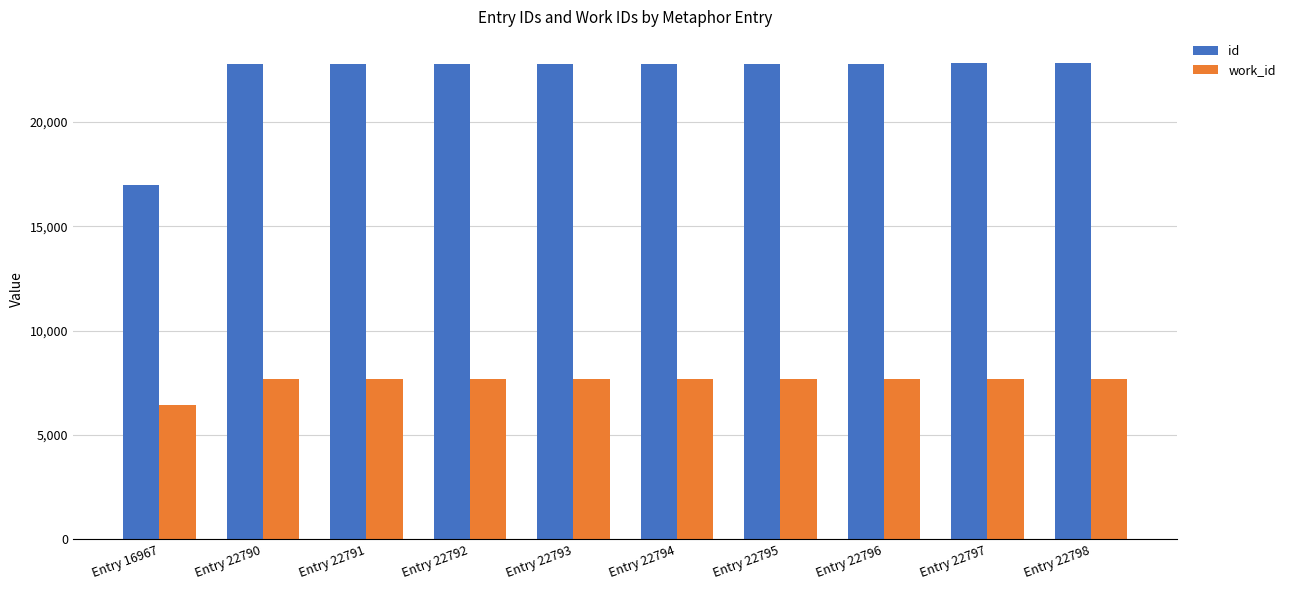

What is the difference between the maximum and minimum values in the work_id series?

1257